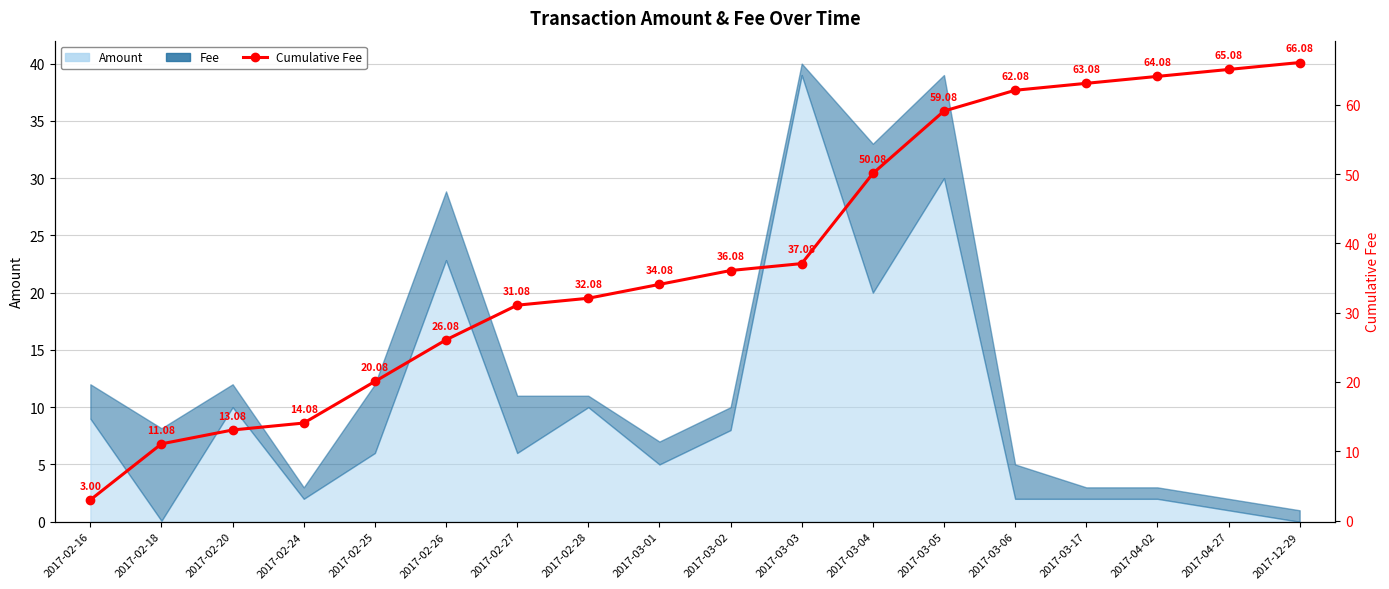

Is it true that the value at 2017-03-06 is 62.1?

True